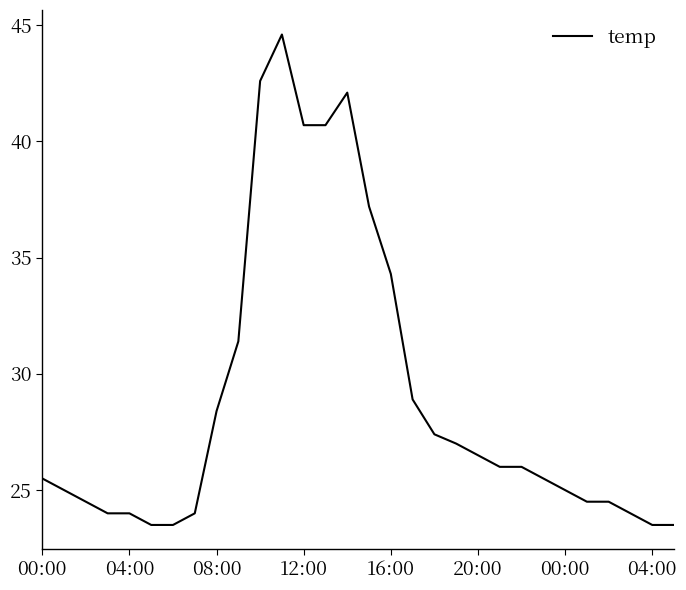

What is the difference between the maximum and minimum values?

21.1